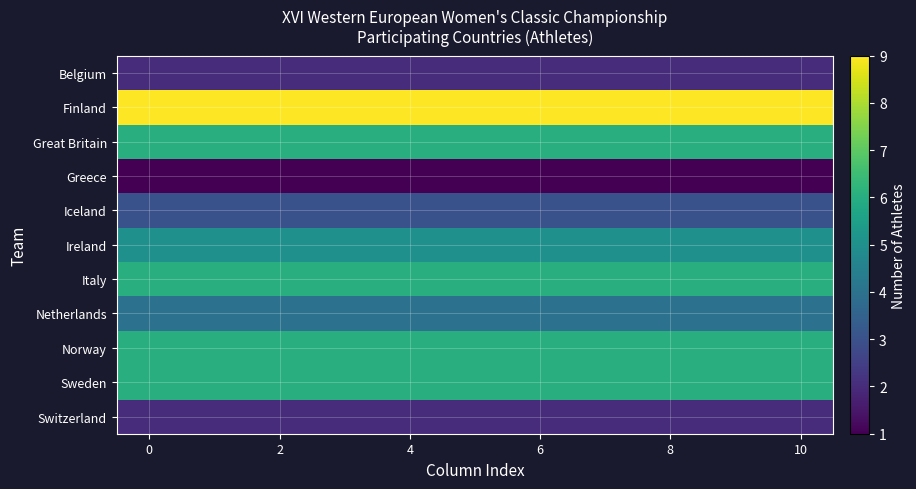

What is the greatest value displayed?

9